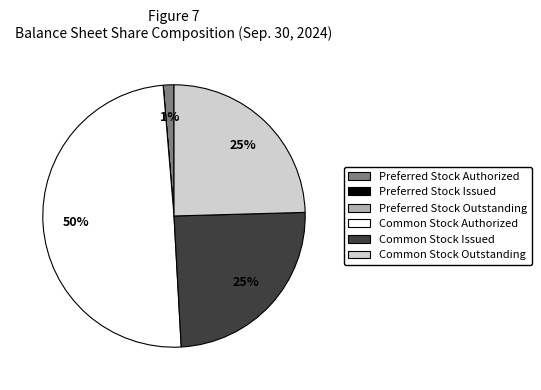

What percentage is the Common Stock Outstanding slice, to the nearest percent?

25%